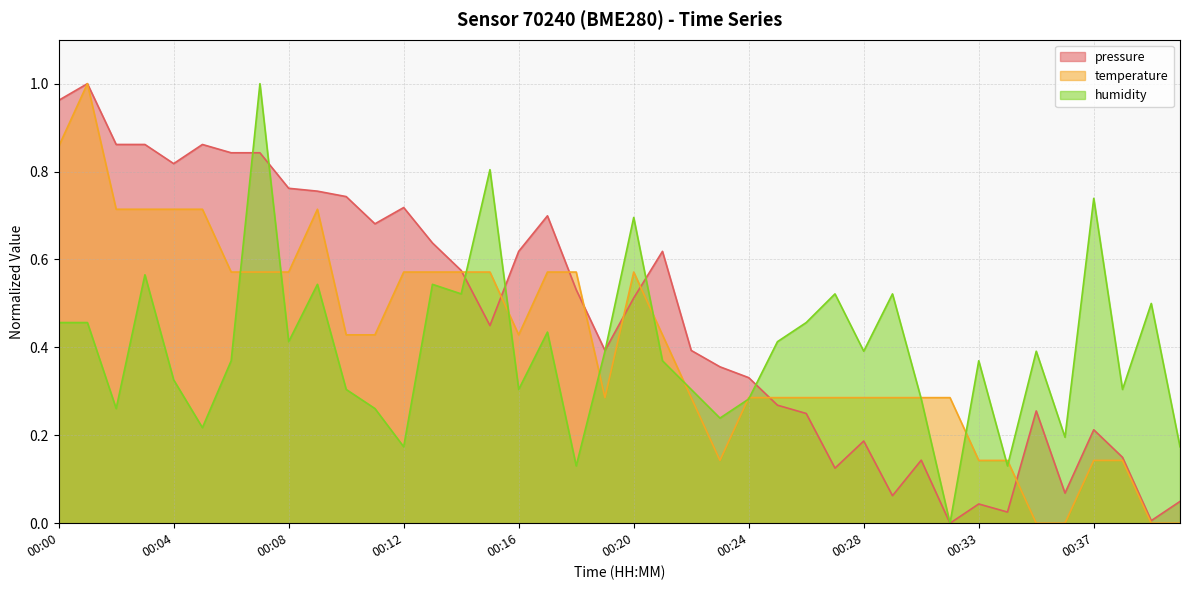

Which series ends up on top after the final intersection of pressure and humidity?

humidity